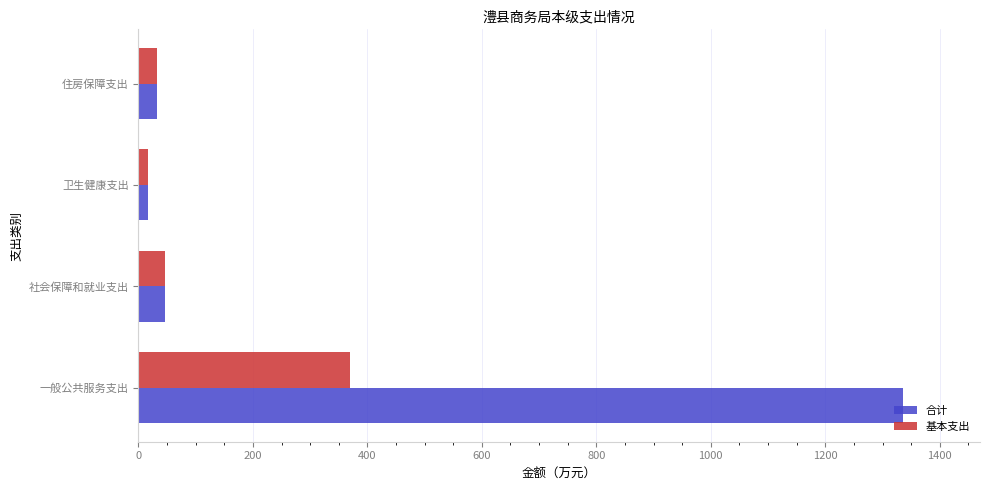

Rank the series by their average value, from highest to lowest.

合计, 基本支出